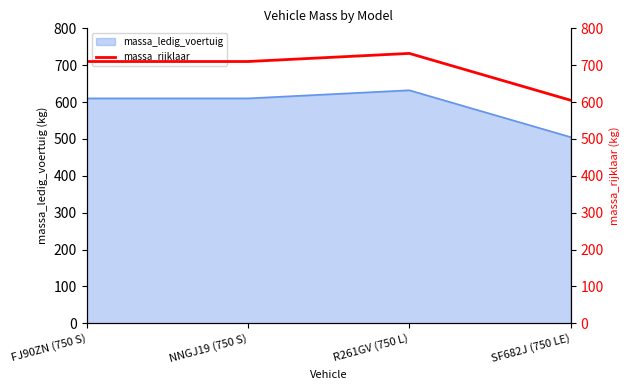

True or false: there are more than 2 points higher than both neighbors.

False